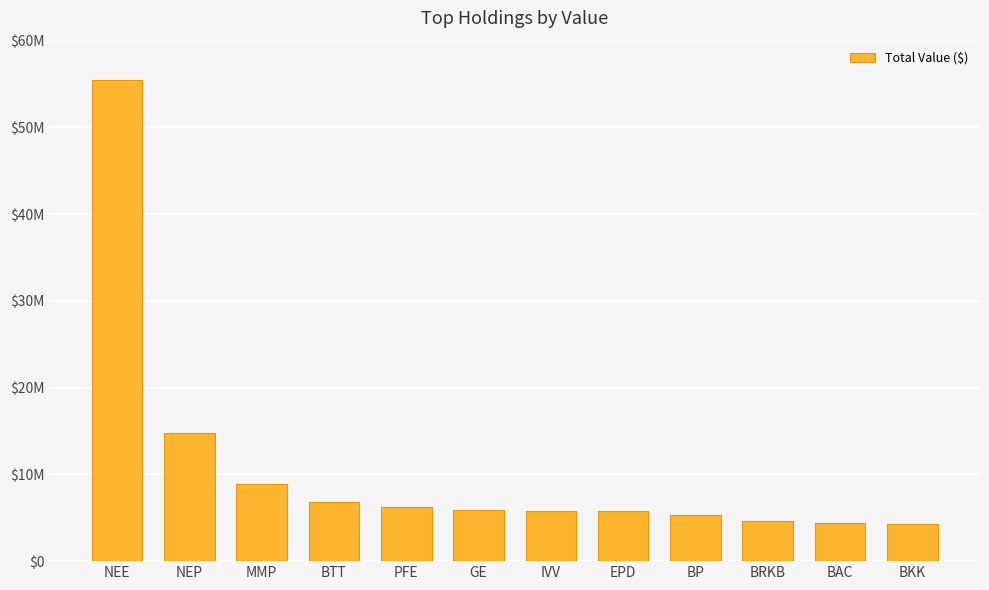

Does the chart contain stacked bars?

No